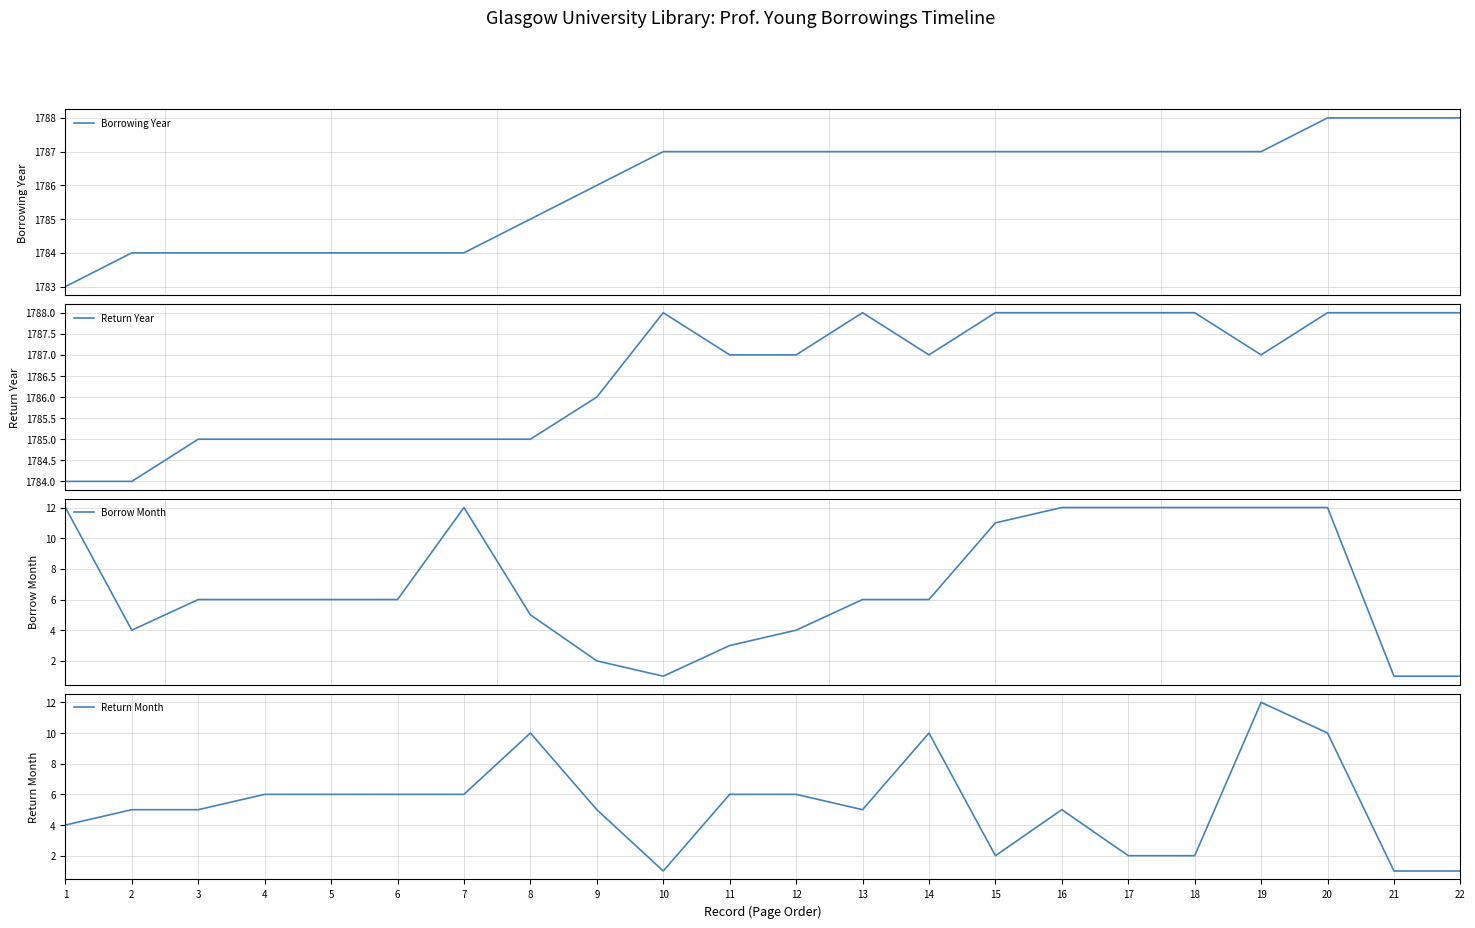

What is the spread (max minus min) of values at 22?

1787